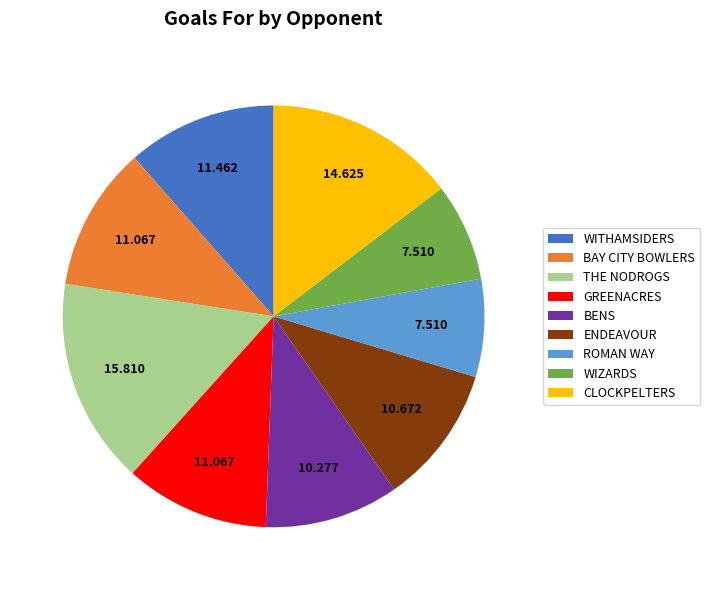

Between CLOCKPELTERS and ROMAN WAY, which is larger?

CLOCKPELTERS